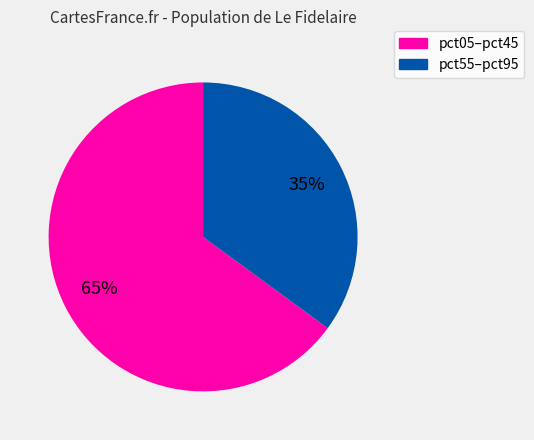

Is there a majority slice in this chart?

Yes